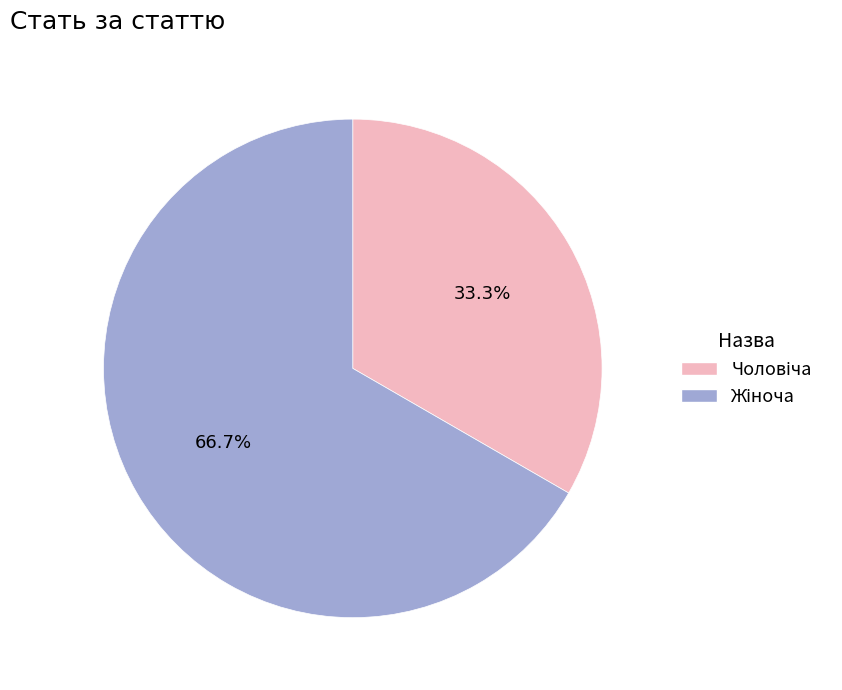

Is there a majority slice in this chart?

Yes